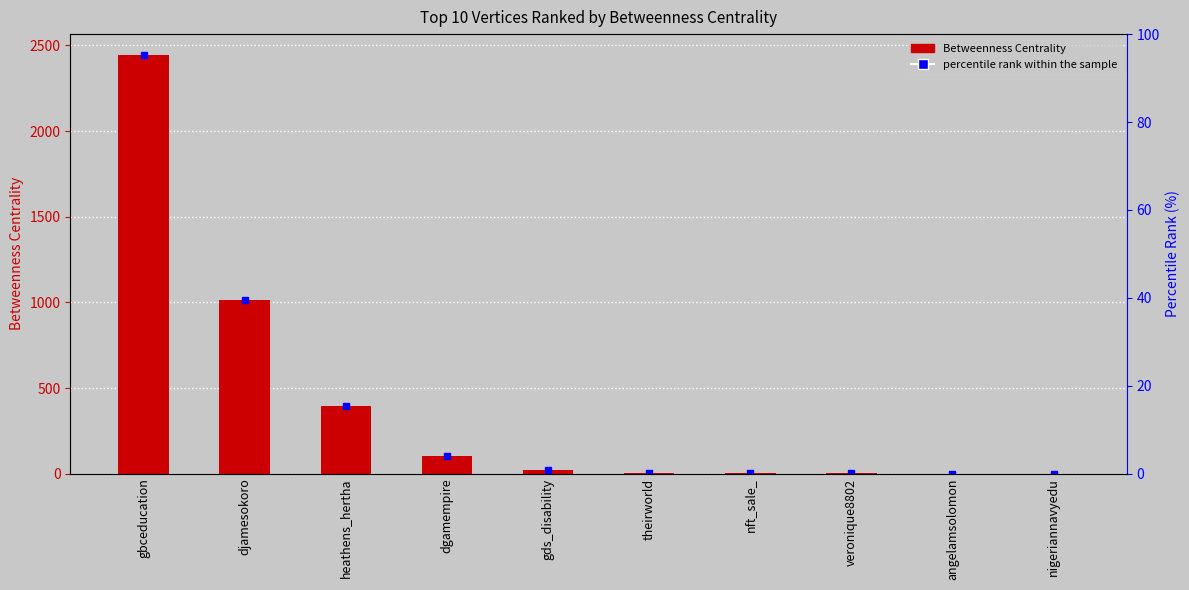

What is the label of the 7th bar from the left?

nft_sale_